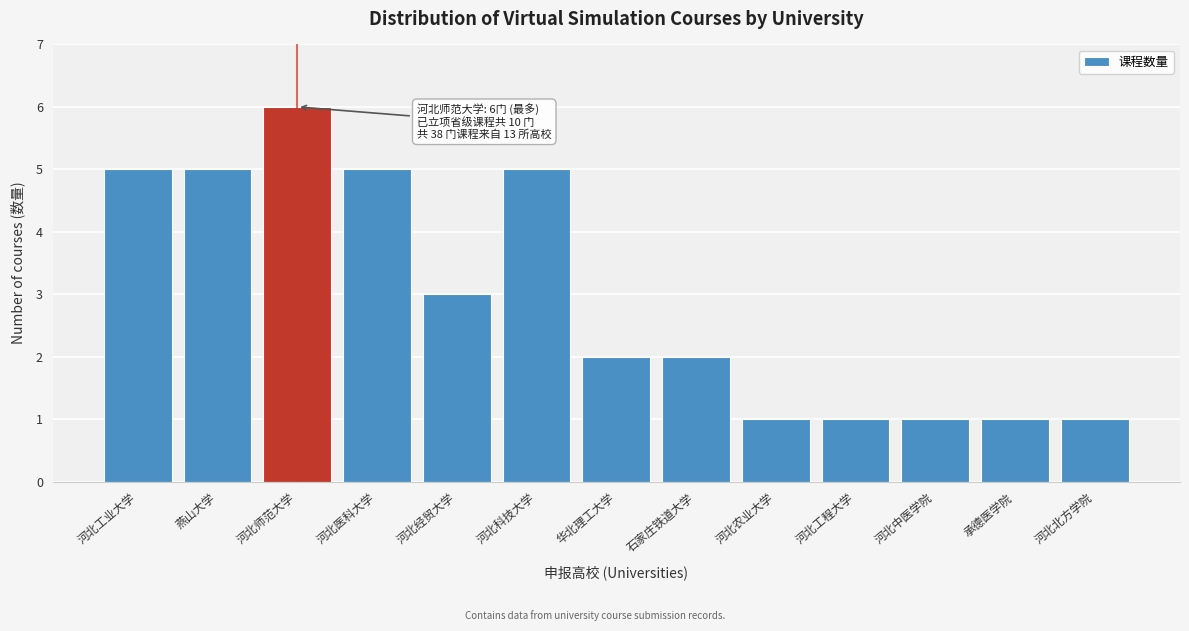

Reading left to right, transcribe all the data shown in this chart.

河北工业大学=5	燕山大学=5	河北师范大学=6	河北医科大学=5	河北经贸大学=3	河北科技大学=5	华北理工大学=2	石家庄铁道大学=2	河北农业大学=1	河北工程大学=1	河北中医学院=1	承德医学院=1	河北北方学院=1